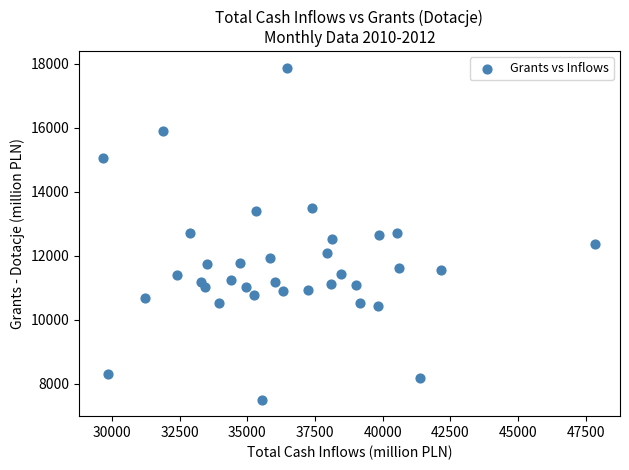

What is the range of X values (max minus min)?

18173